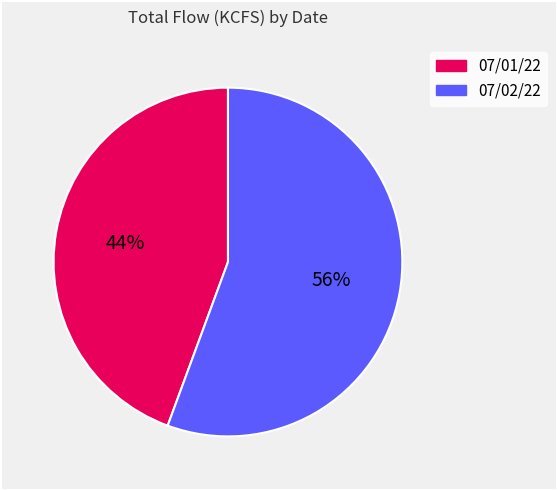

How many slices are in this pie chart?

2